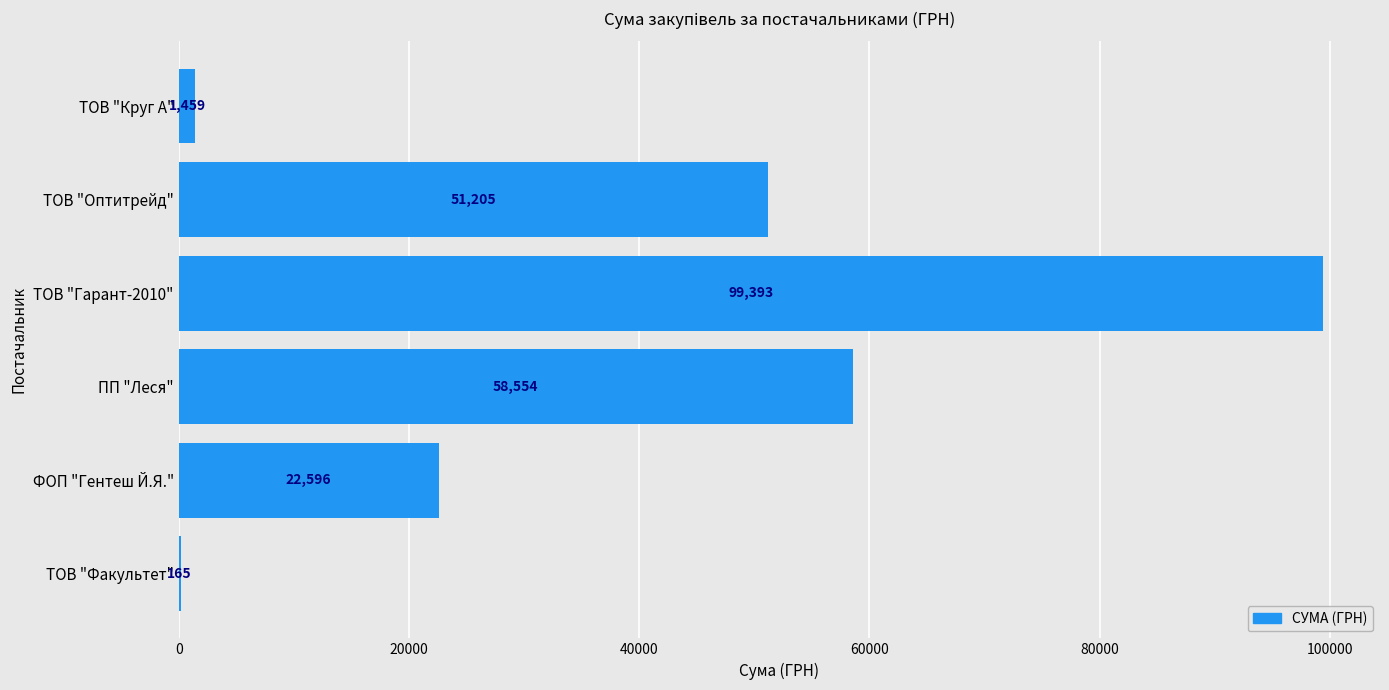

What is the average value?

38895.3